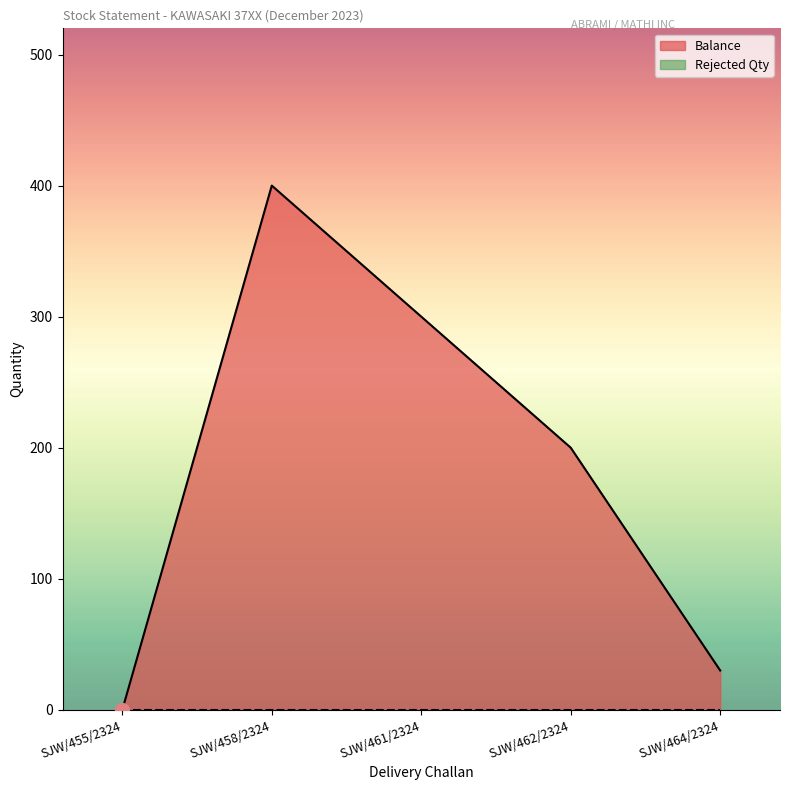

Does the chart display data point markers on the line(s)?

No